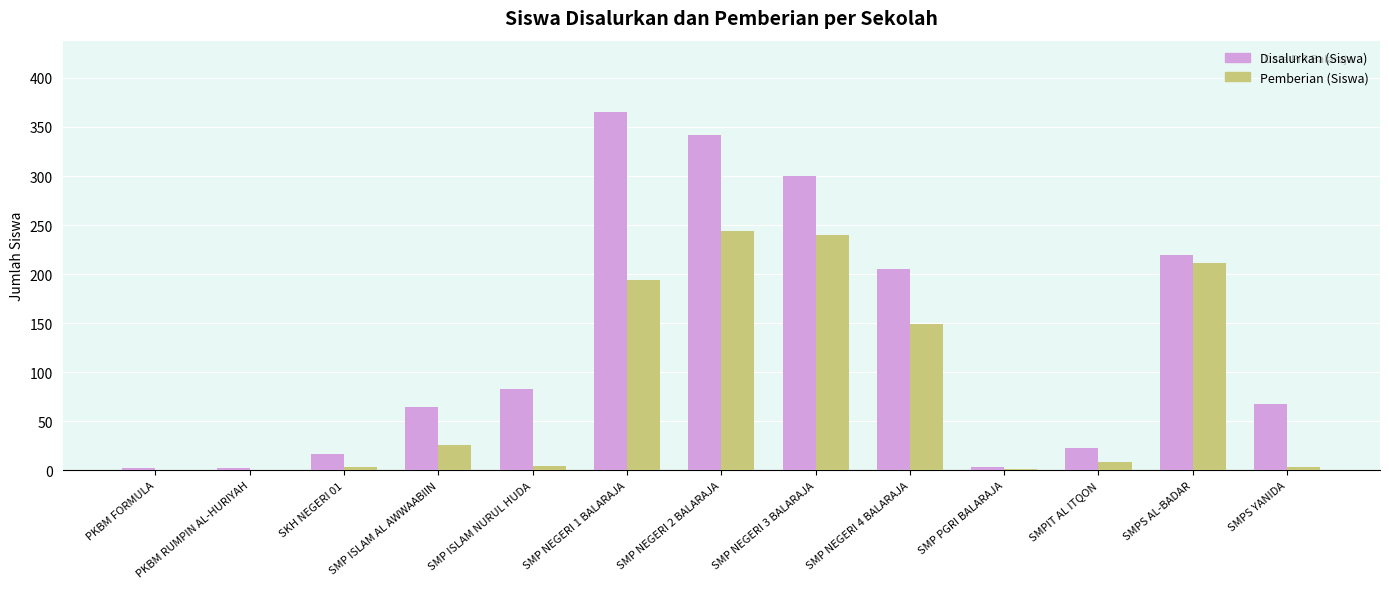

What are all the series names shown in the legend?

Disalurkan (Siswa), Pemberian (Siswa)